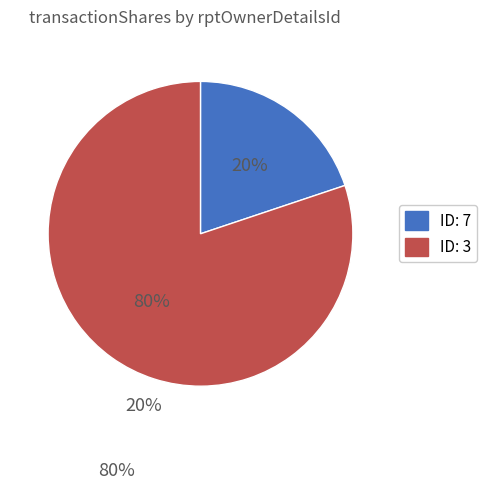

Rank the categories by value from lowest to highest.

ID: 7, ID: 3